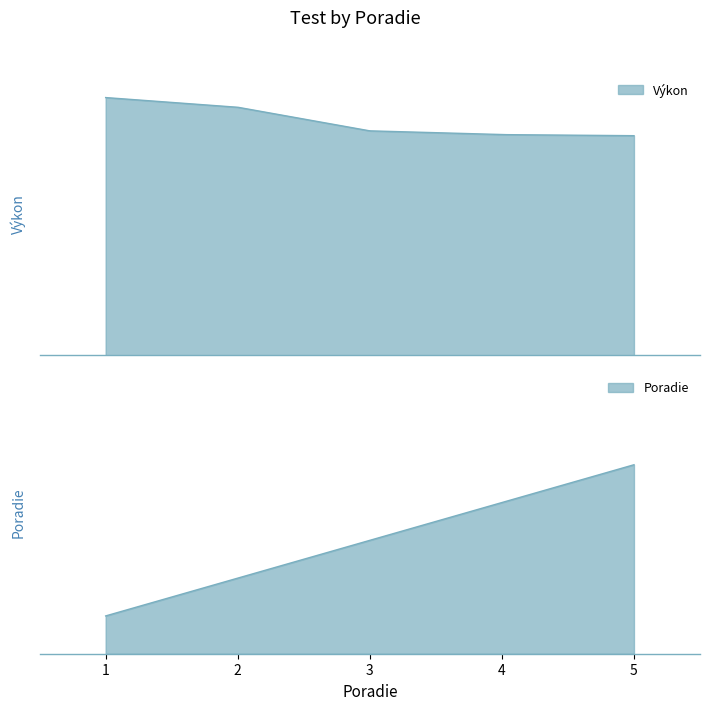

The Výkon series shows 281 at Micenková Zuzana. True or false?

False